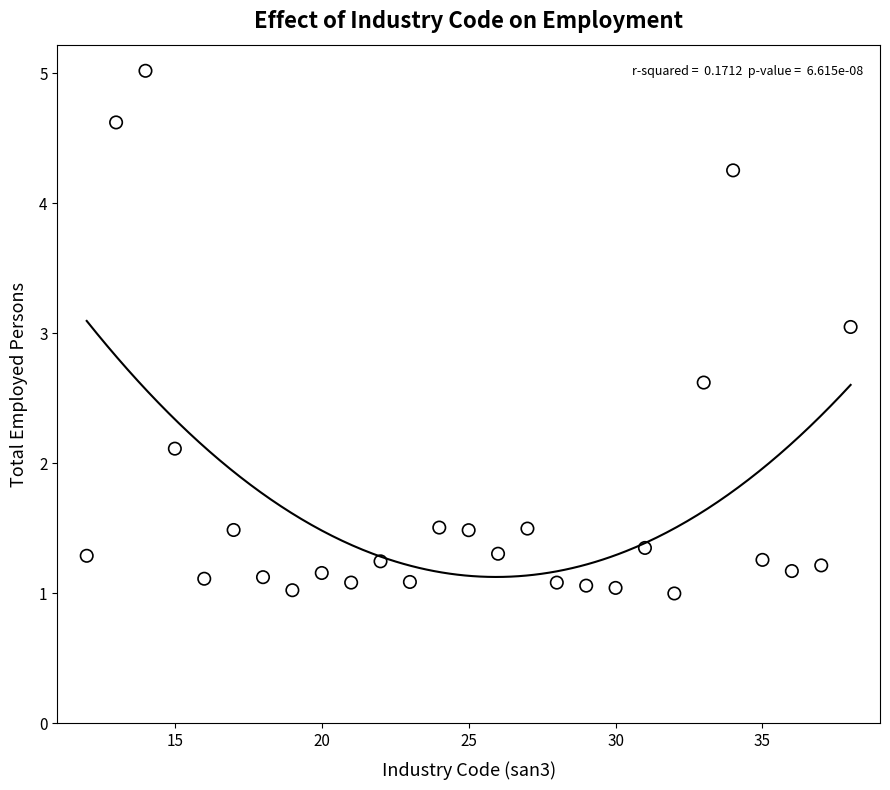

What is the range of X values (max minus min)?

26.0